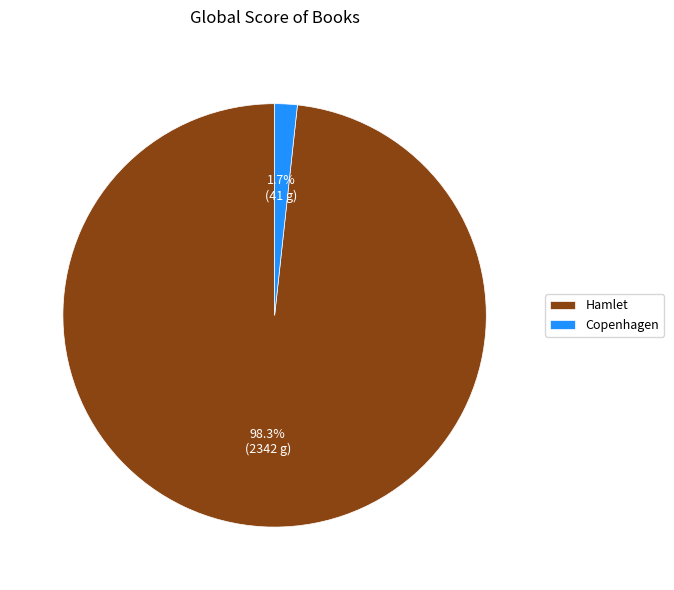

Does any single category account for the majority?

Yes